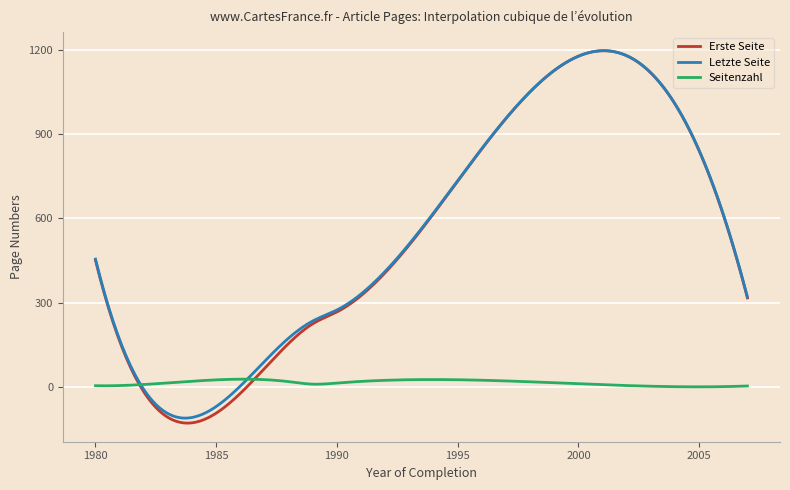

What is the highest value of the Letzte Seite series?

1196.7